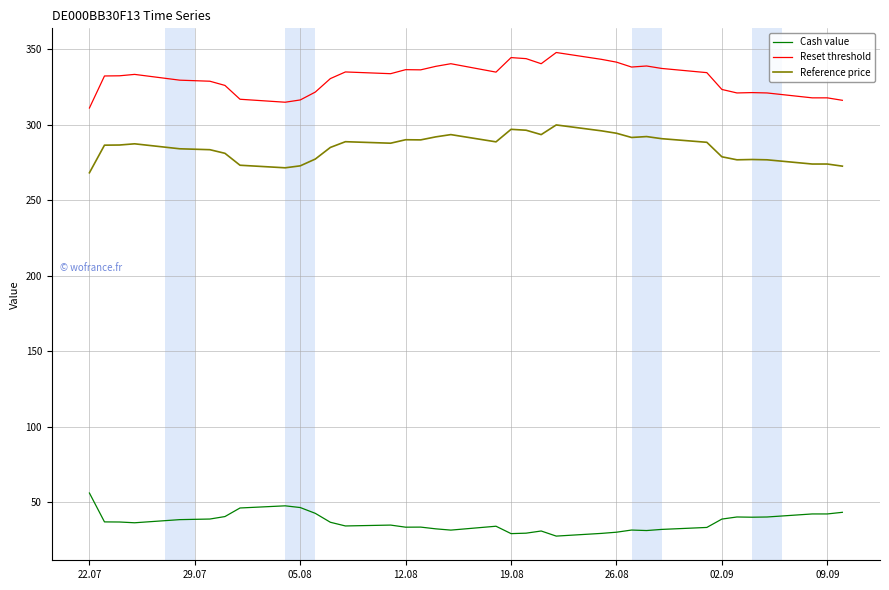

True or false: Cash value and Reference price intersect in this chart.

False